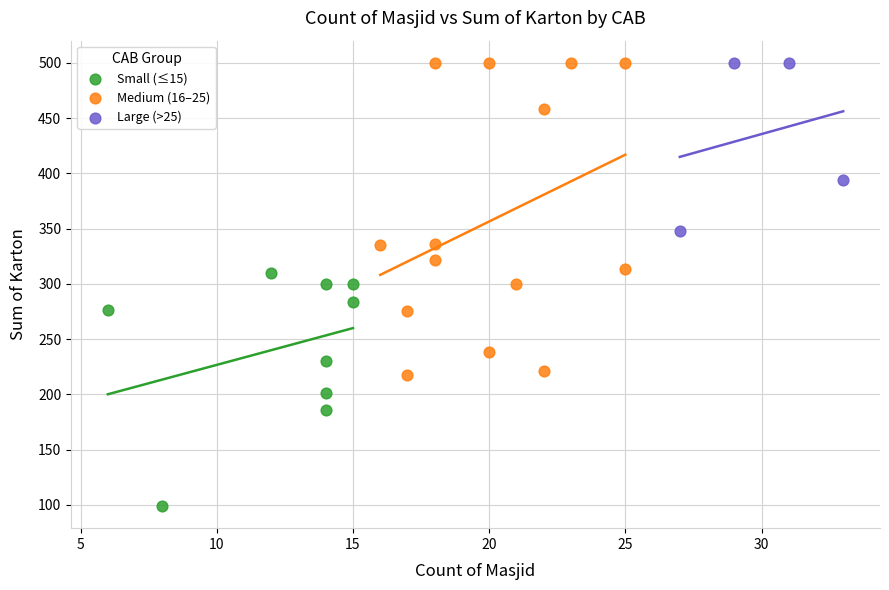

Which series has the largest Y range (max minus min)?

Medium (16–25)